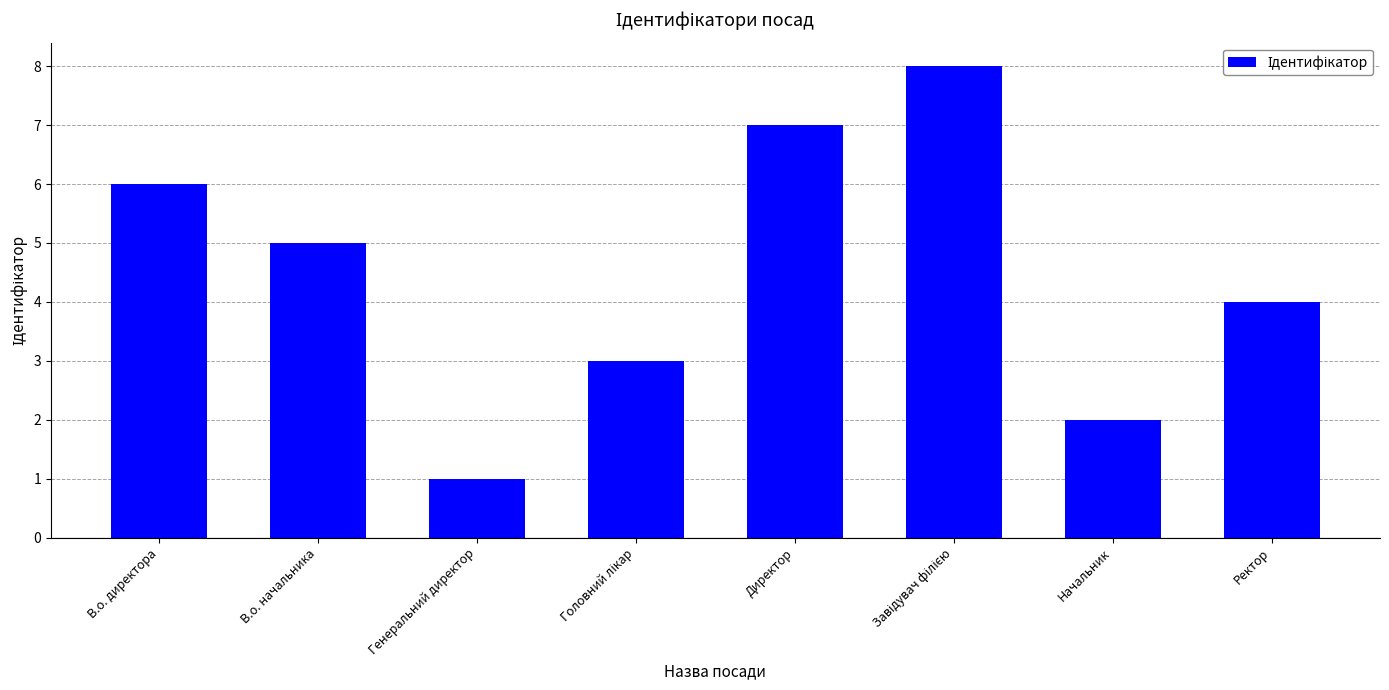

Where is the data nearest to the value 4?

Ректор